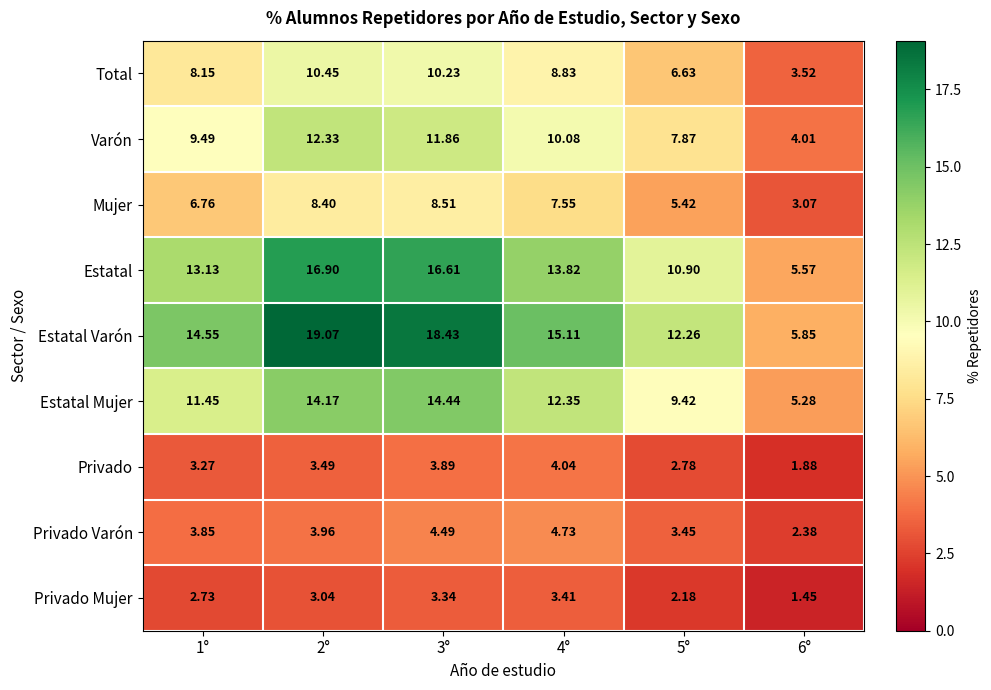

At 3°, list the series in order from largest to smallest.

Estatal Varón, Estatal, Estatal Mujer, Varón, Total, Mujer, Privado Varón, Privado, Privado Mujer